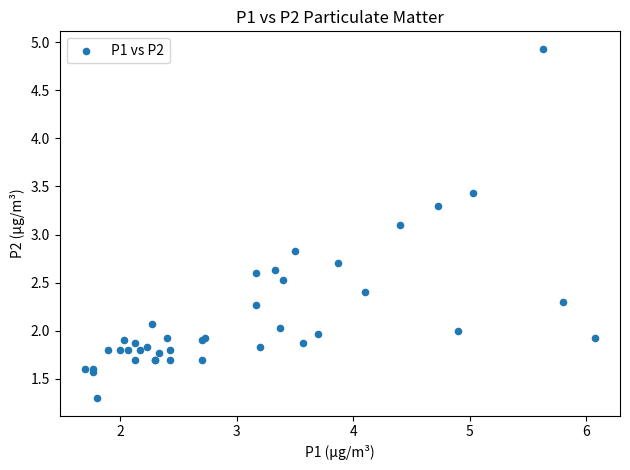

What Y value in the scatter plot is closest to 3?

3.1